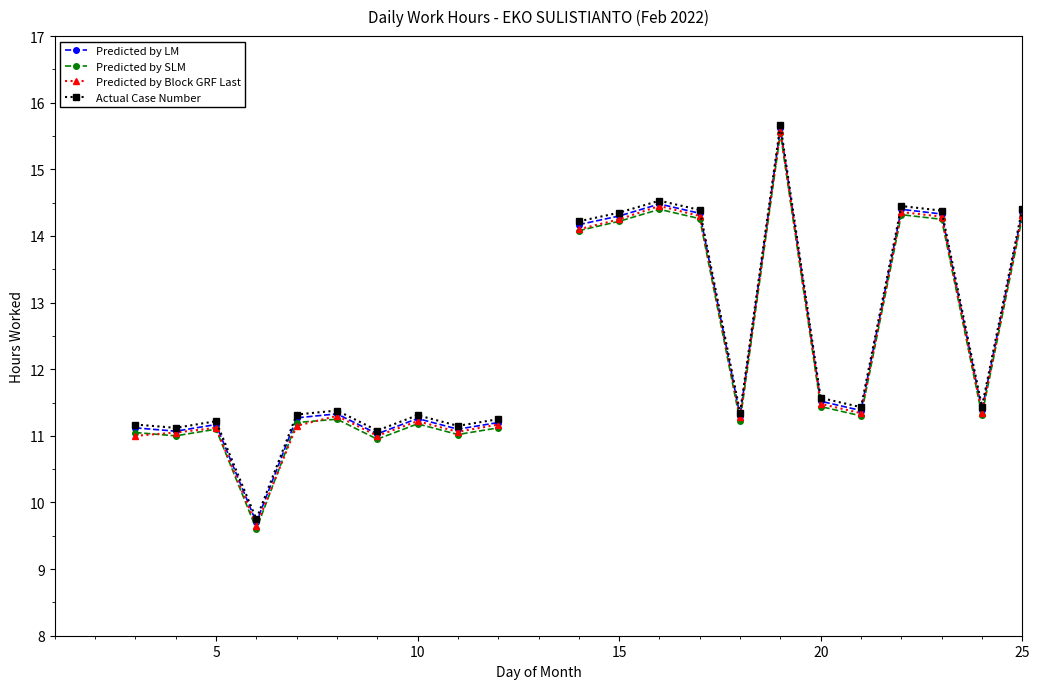

What is the smallest value displayed?

9.6